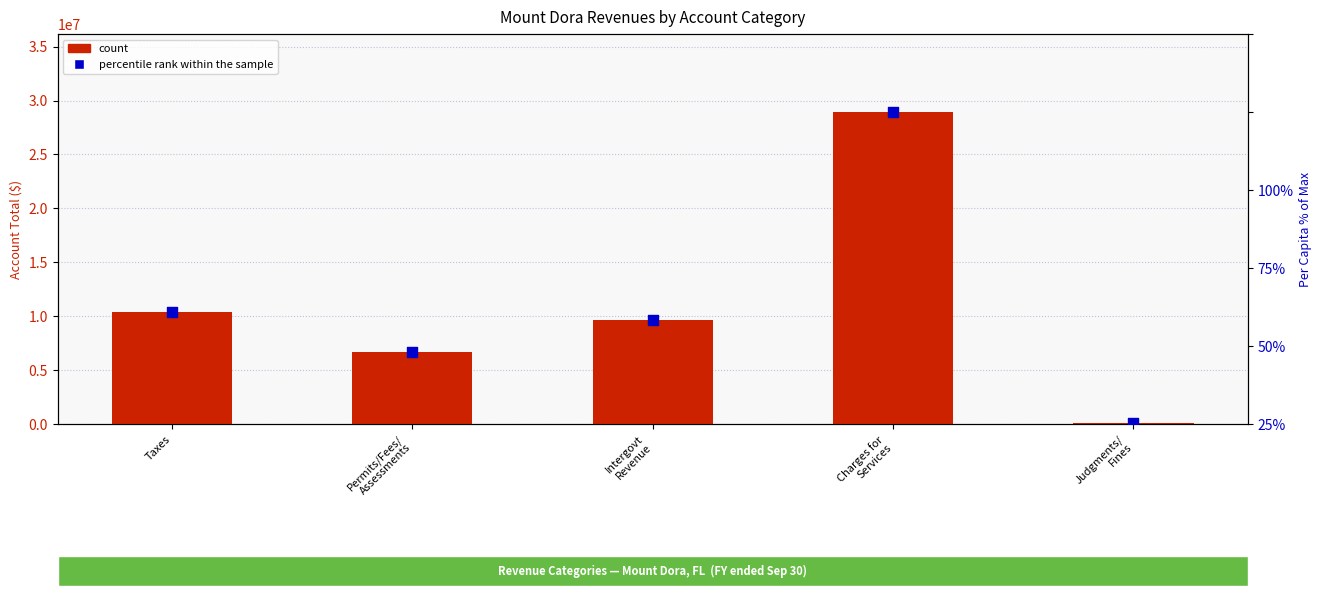

What is the total value across all series at Intergovt
Revenue?

9677565.4